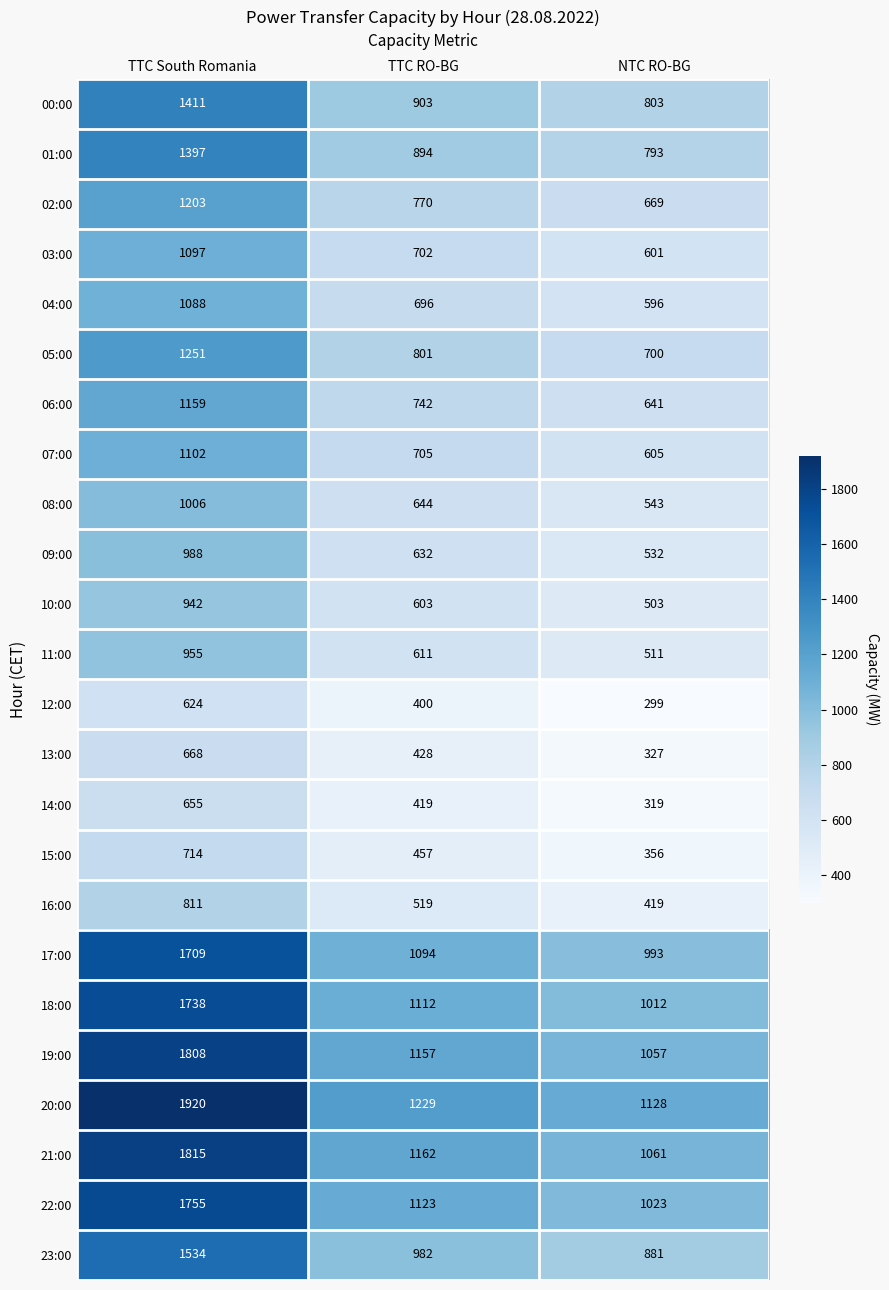

At TTC South Romania, list the series in order from largest to smallest.

20:00, 21:00, 19:00, 22:00, 18:00, 17:00, 23:00, 00:00, 01:00, 05:00, 02:00, 06:00, 07:00, 03:00, 04:00, 08:00, 09:00, 11:00, 10:00, 16:00, 15:00, 13:00, 14:00, 12:00